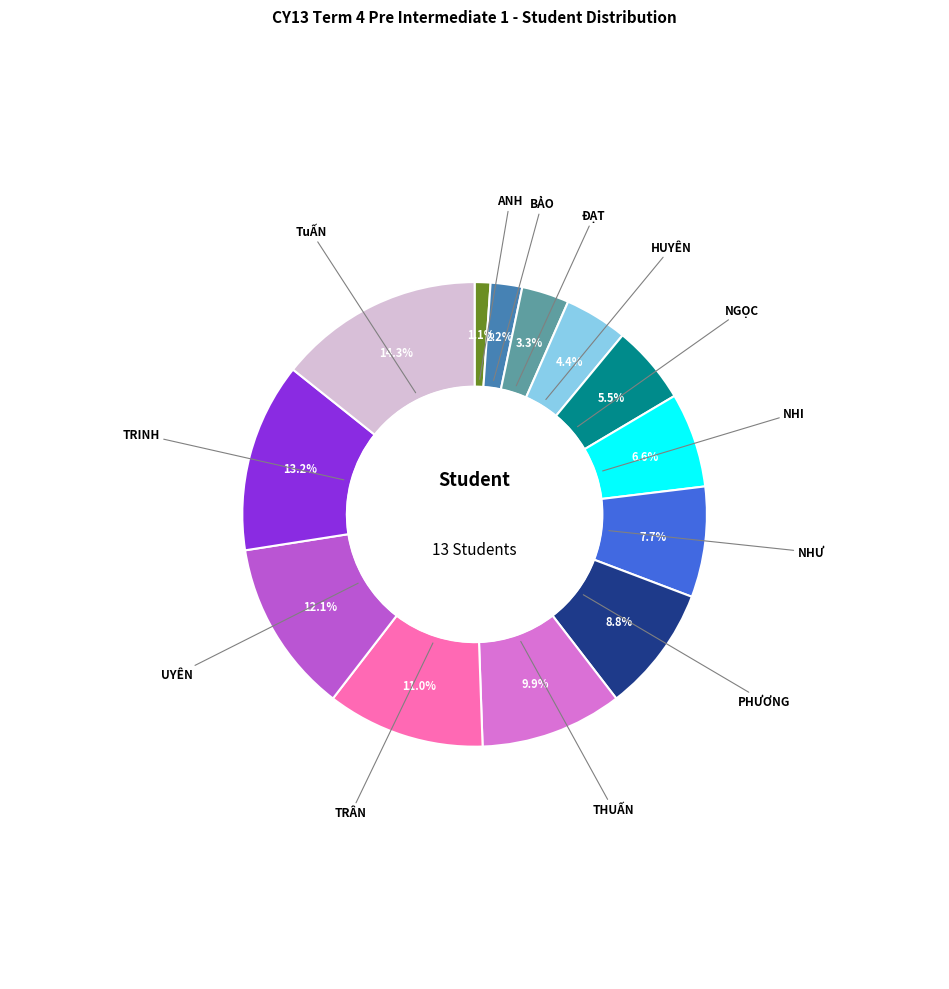

Is there any slice that represents more than half of the pie?

No